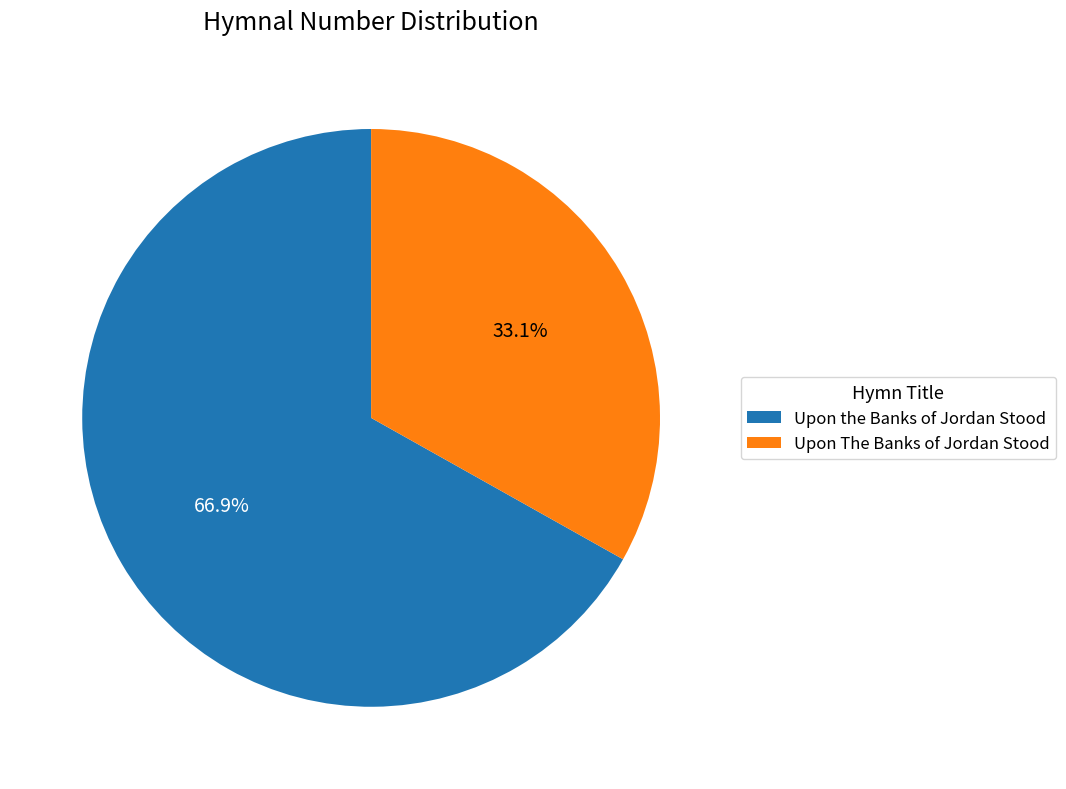

To the nearest percent, what is the average slice percentage?

50%